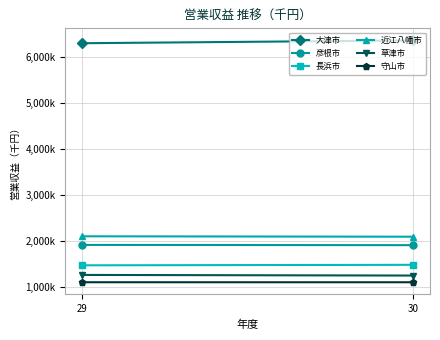

What is the minimum value for 守山市?

1107869